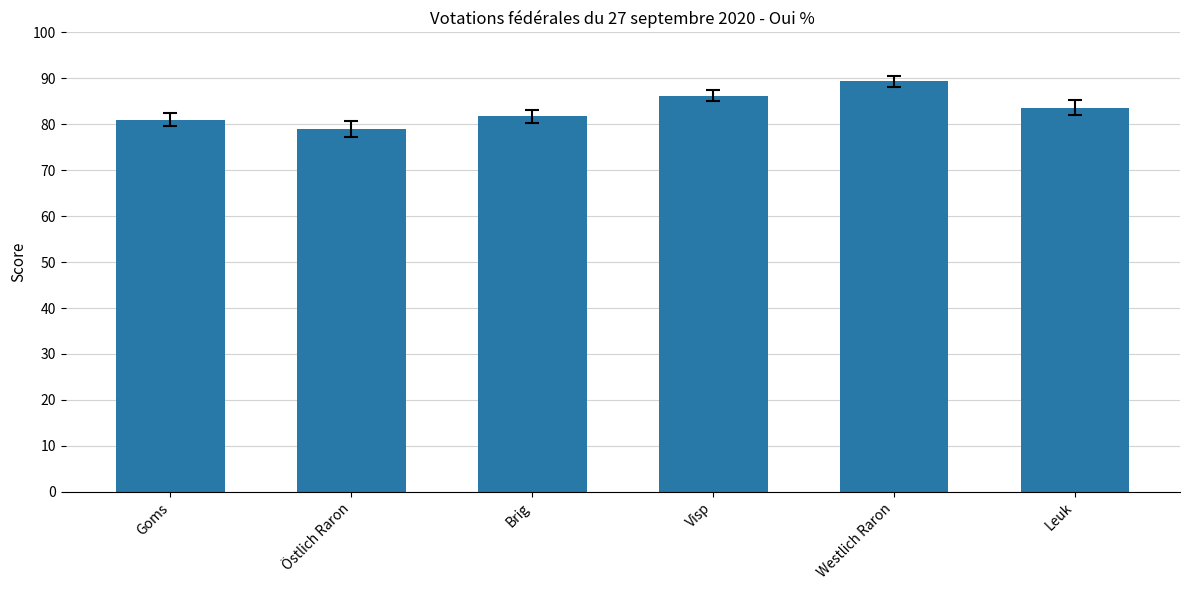

Which has a higher value, Visp or Leuk?

Visp